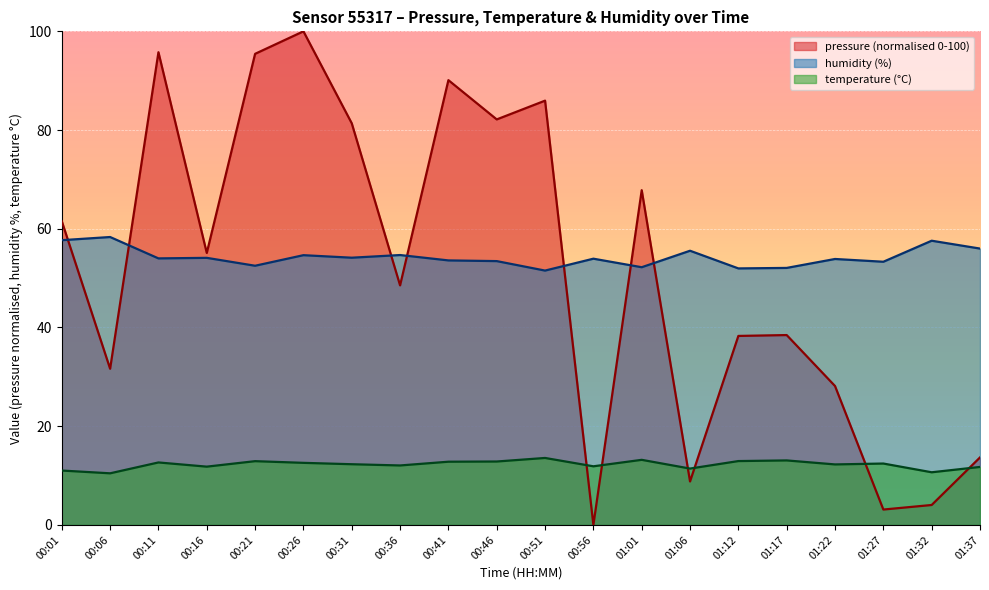

What is the sum of the pressure values at 00:01 and 00:11?

157.3